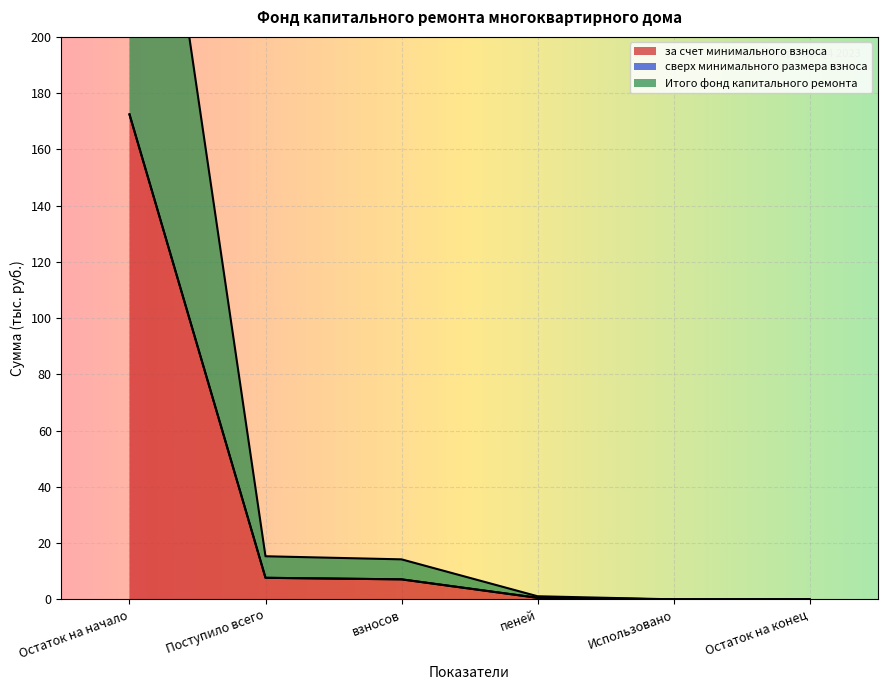

What is the maximum value for Итого фонд капитального ремонта?

172.4